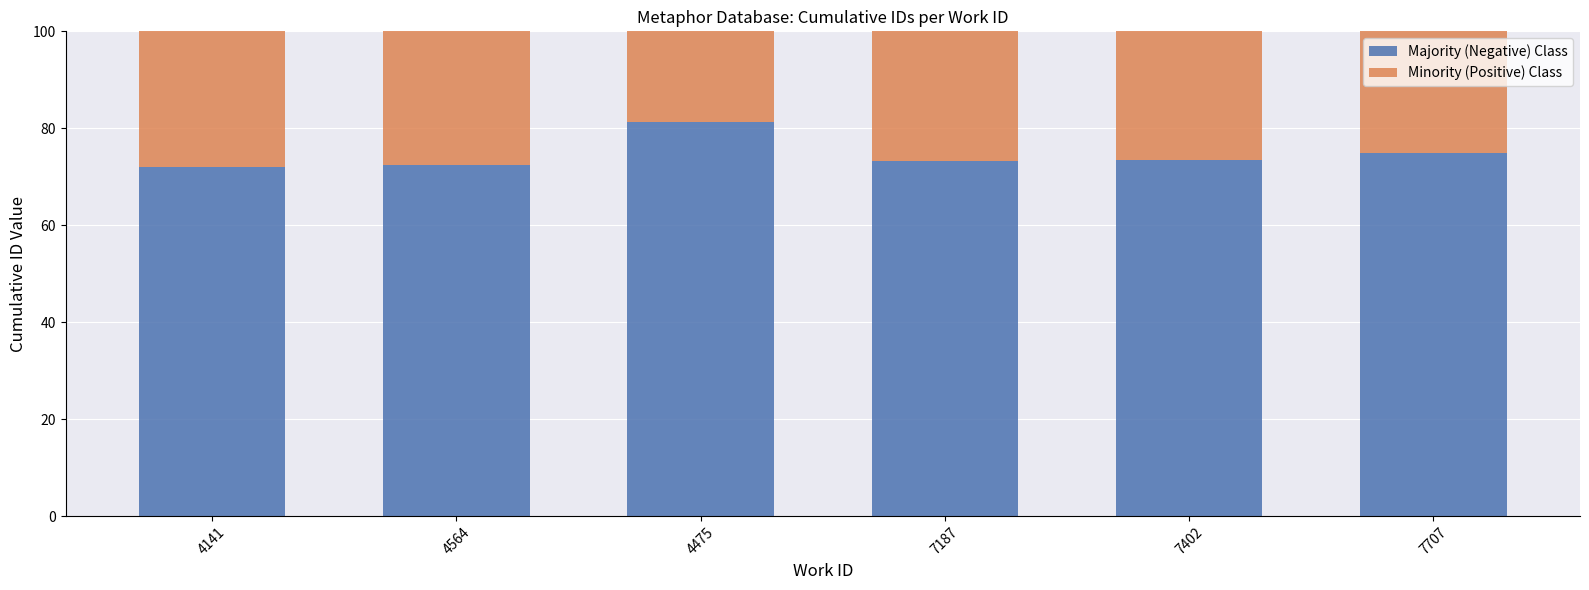

What is the average value of the Majority (Negative) Class series?

74.5